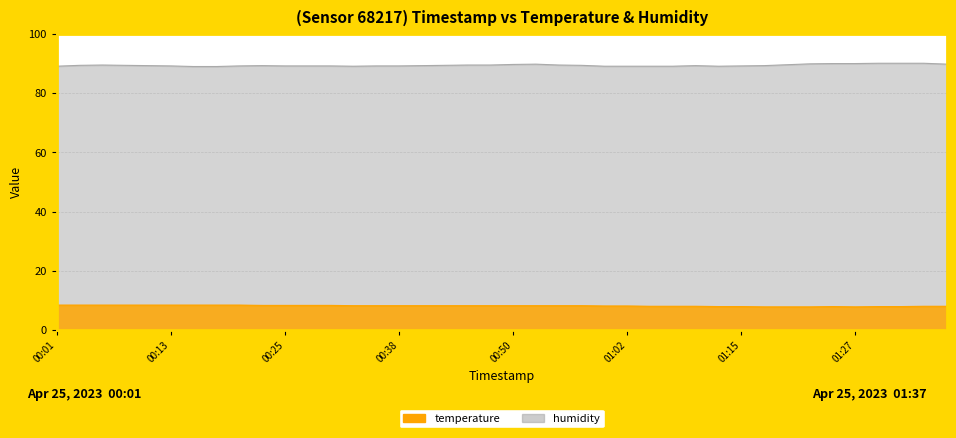

Which category has the highest value in the temperature series?

00:01